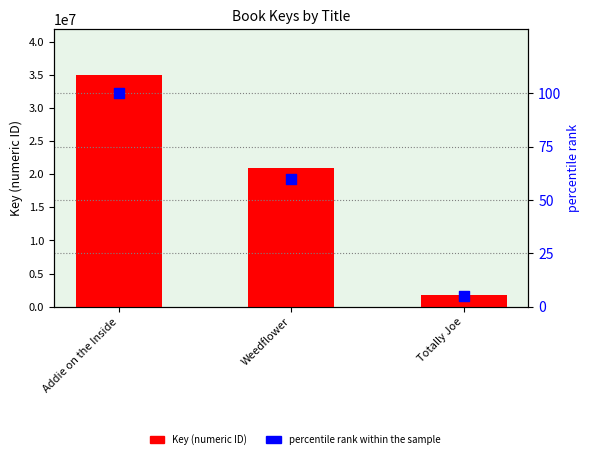

What are all the series names shown in the legend?

Key (numeric ID), percentile rank within the sample